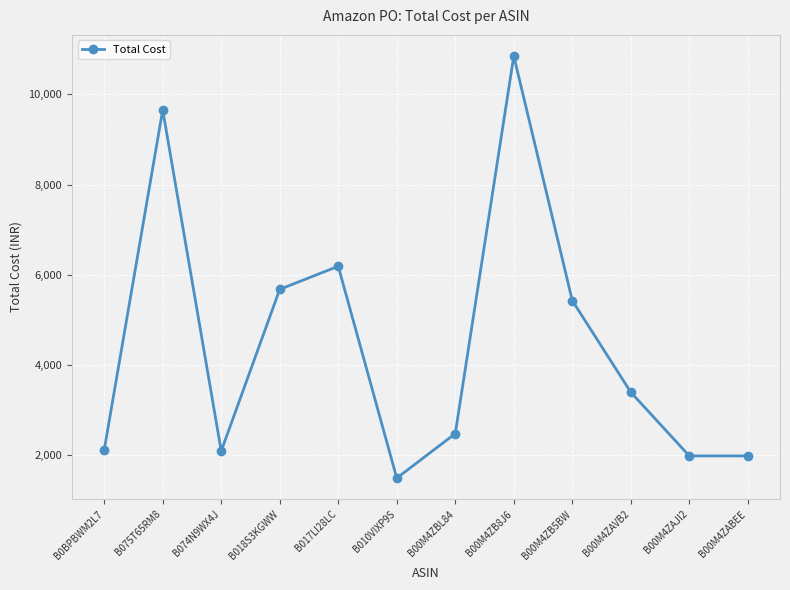

What is the difference between the maximum and minimum values?

9366.0